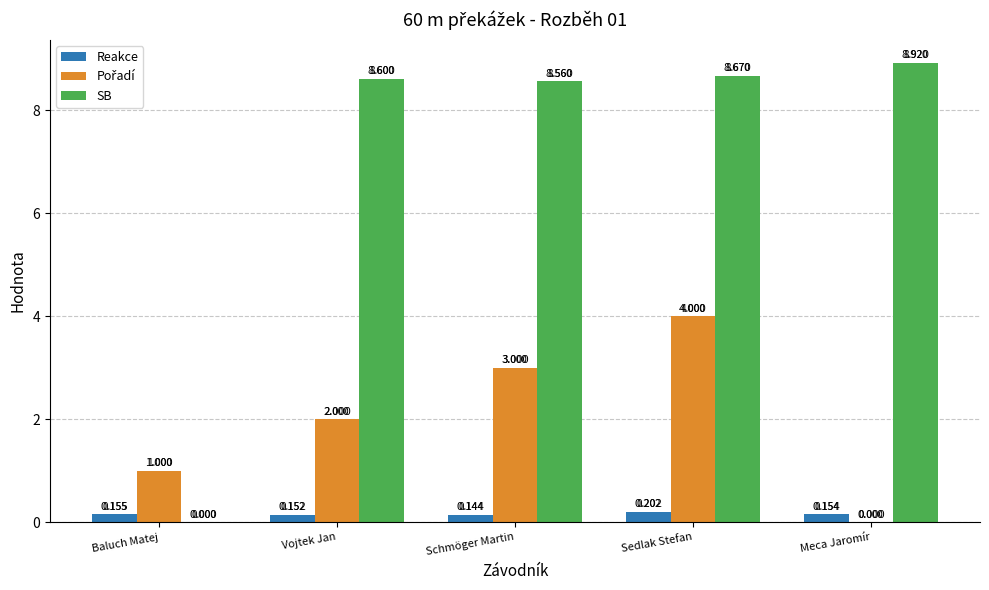

At which category is the sum across all series the highest?

Sedlak Stefan